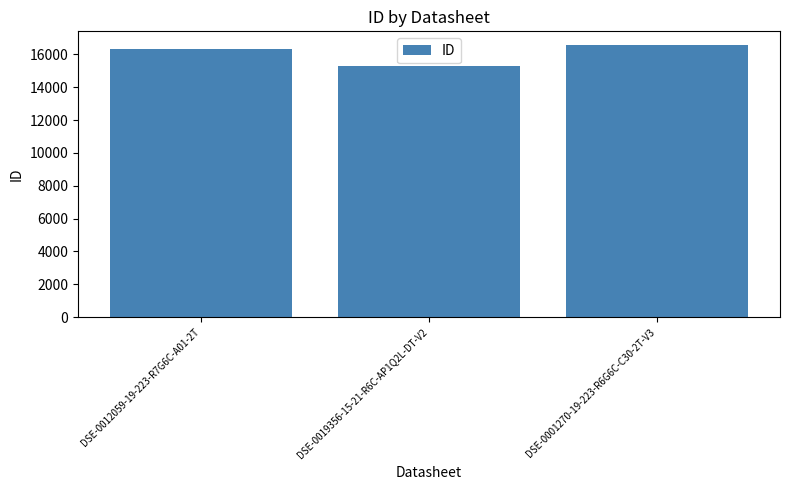

How many categories are shown in the chart?

3